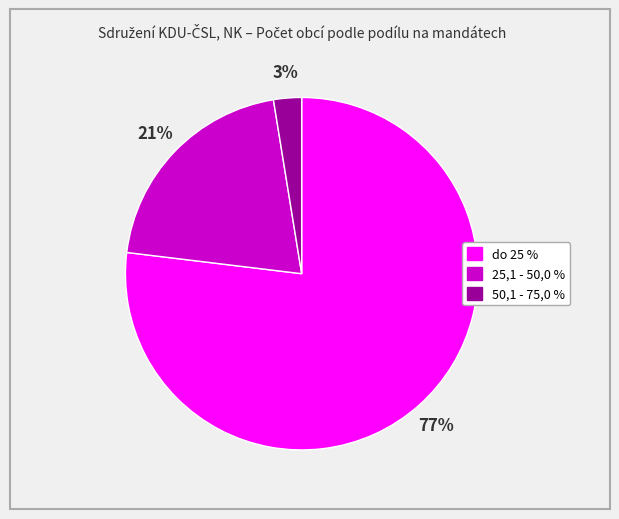

How many segments does this pie chart have?

3